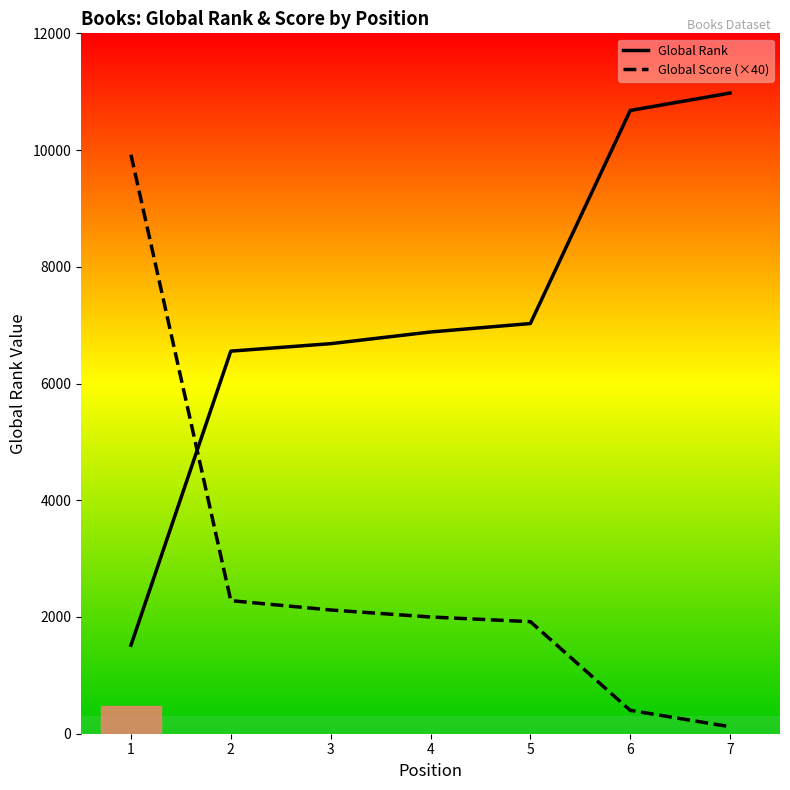

Rank the series at 2 from highest to lowest value.

Global Rank, Global Score (×40)